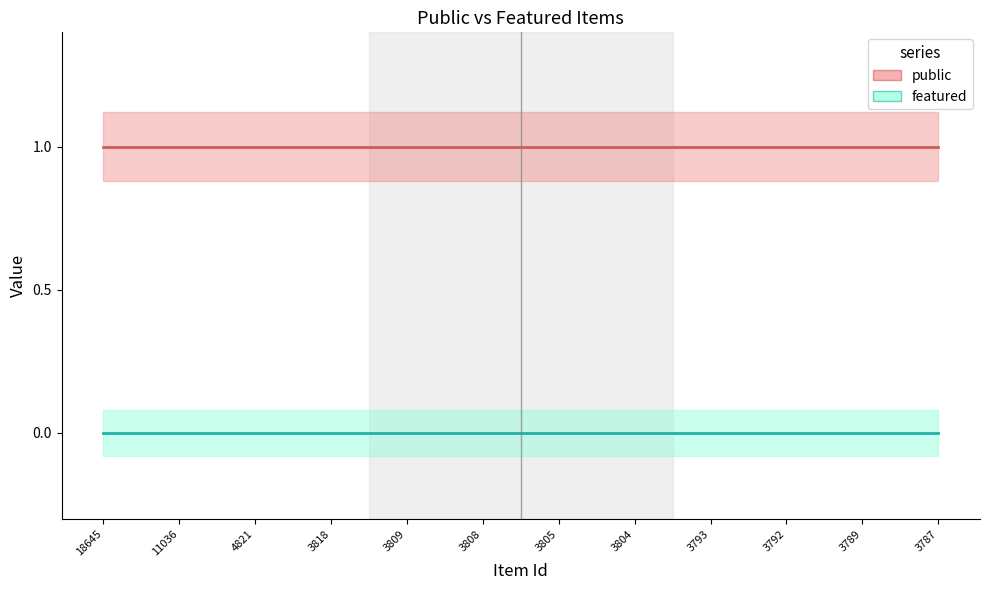

Is the value of featured at 4821 greater than the value of public at 18645?

No